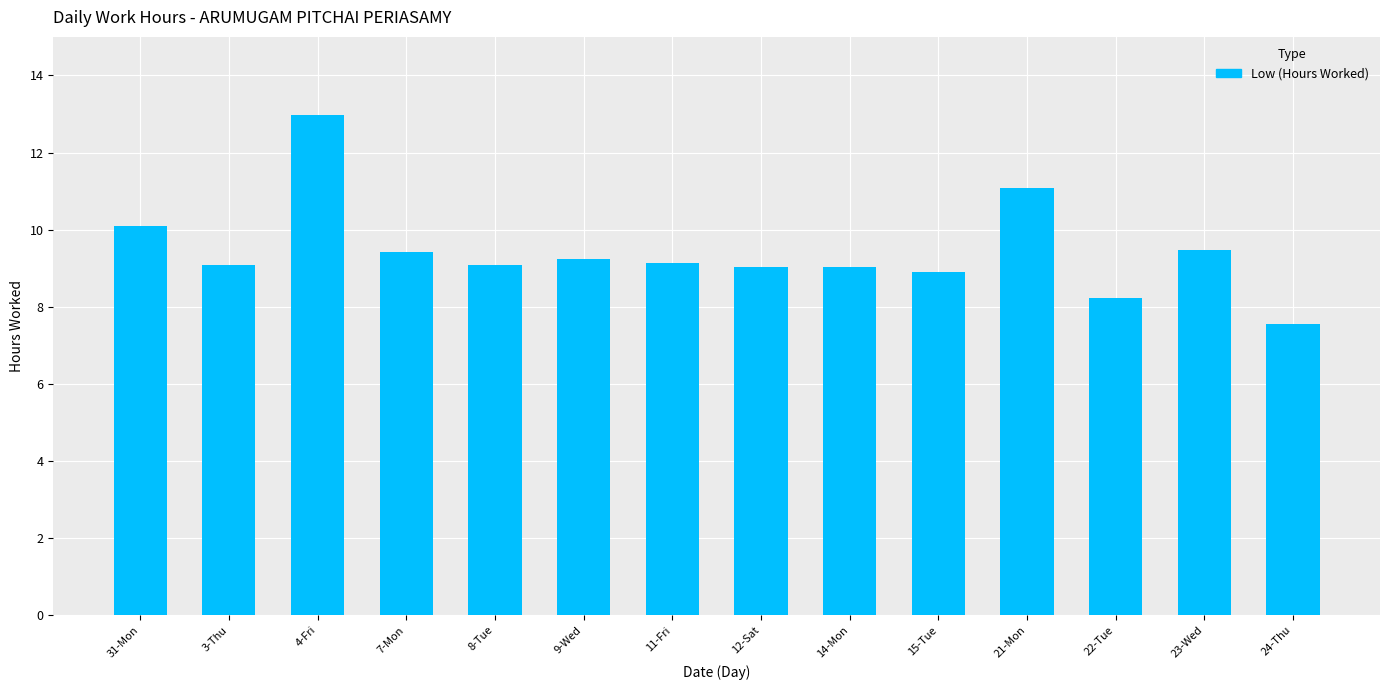

What is the difference between the maximum and minimum values?

5.4